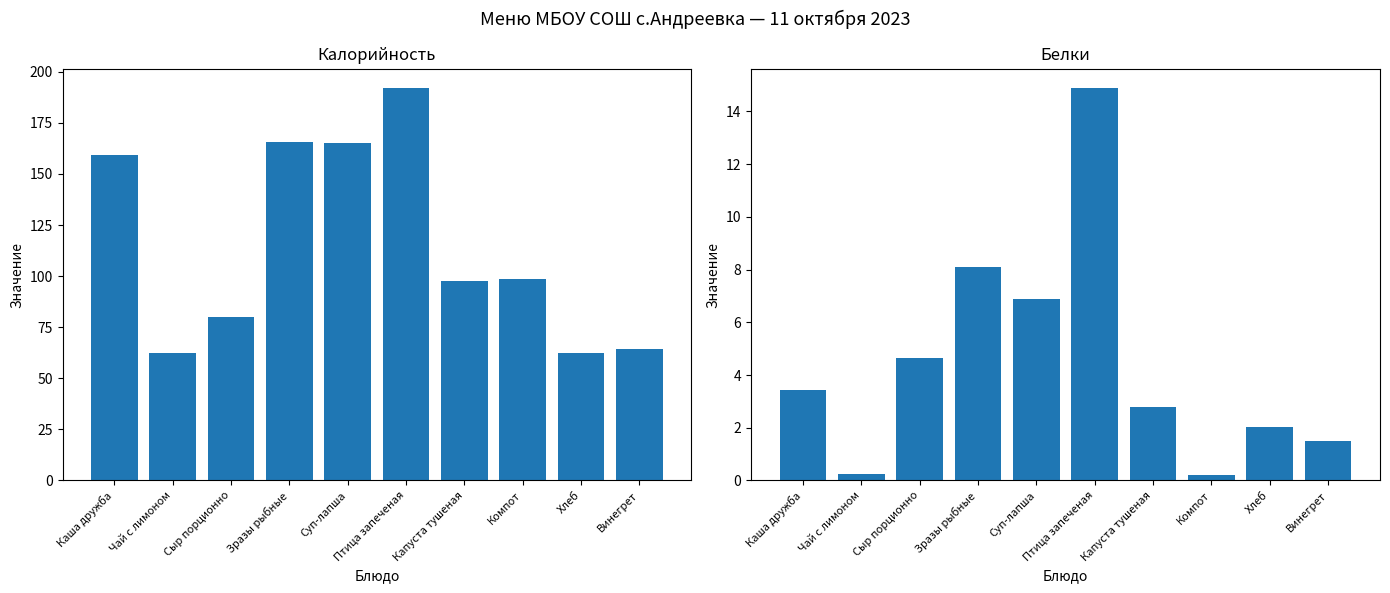

At which label does Калорийность reach its minimum?

Чай с лимоном